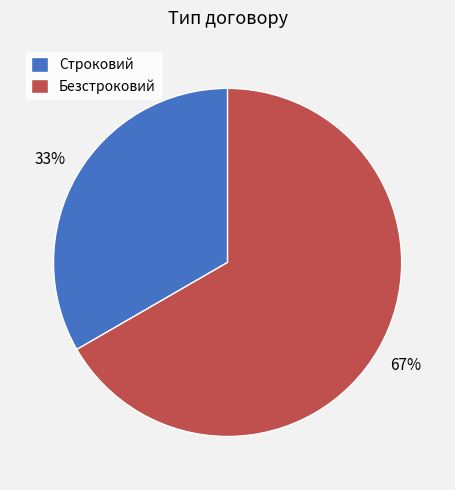

To the nearest percent, what portion does Безстроковий represent?

67%